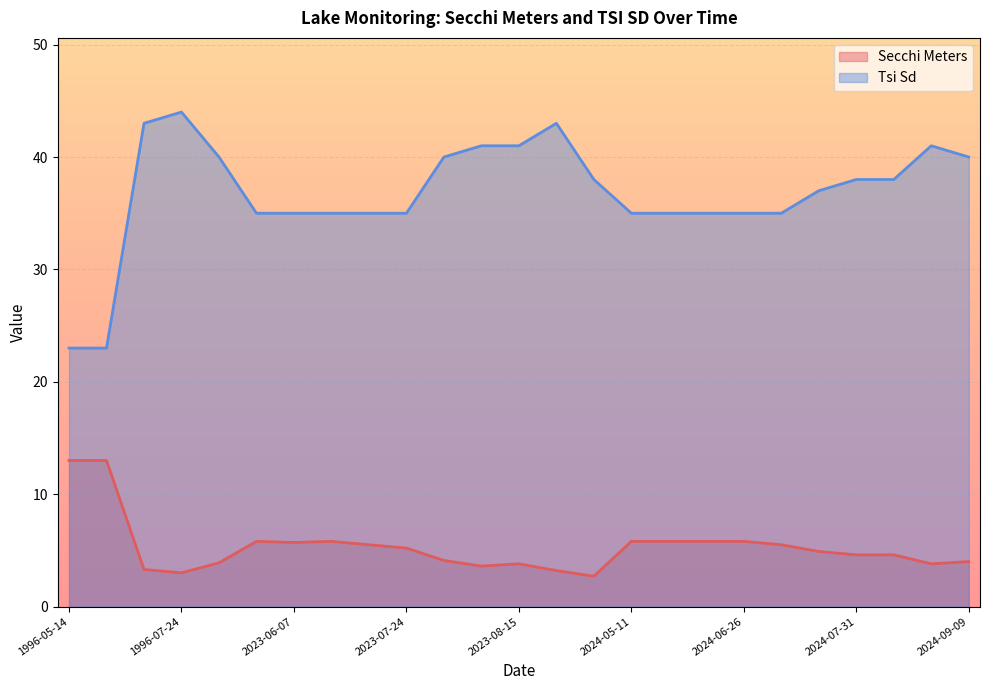

At how many categories does at least one series exceed 31?

23